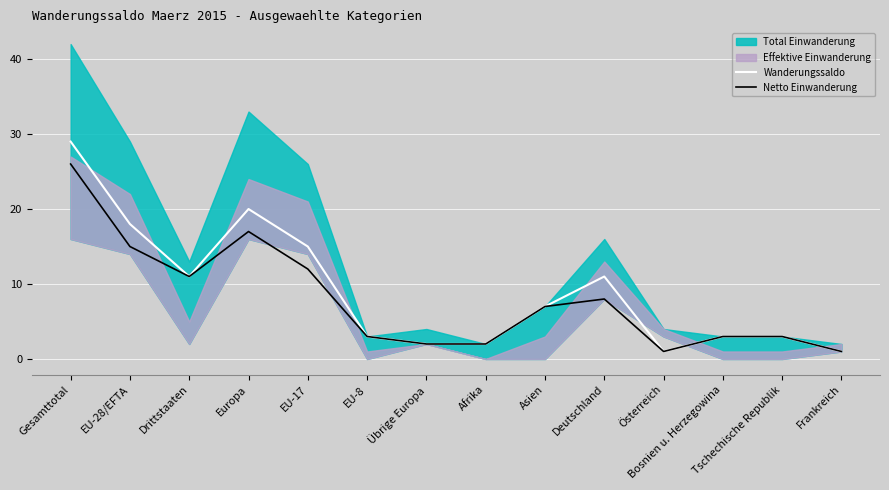

Between EU-8 and Deutschland, which series saw the biggest shift?

Wanderungssaldo